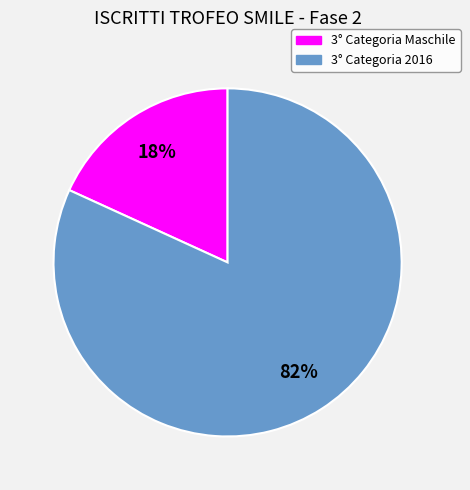

To the nearest percent, what is the difference between the largest and smallest slice percentages?

64%